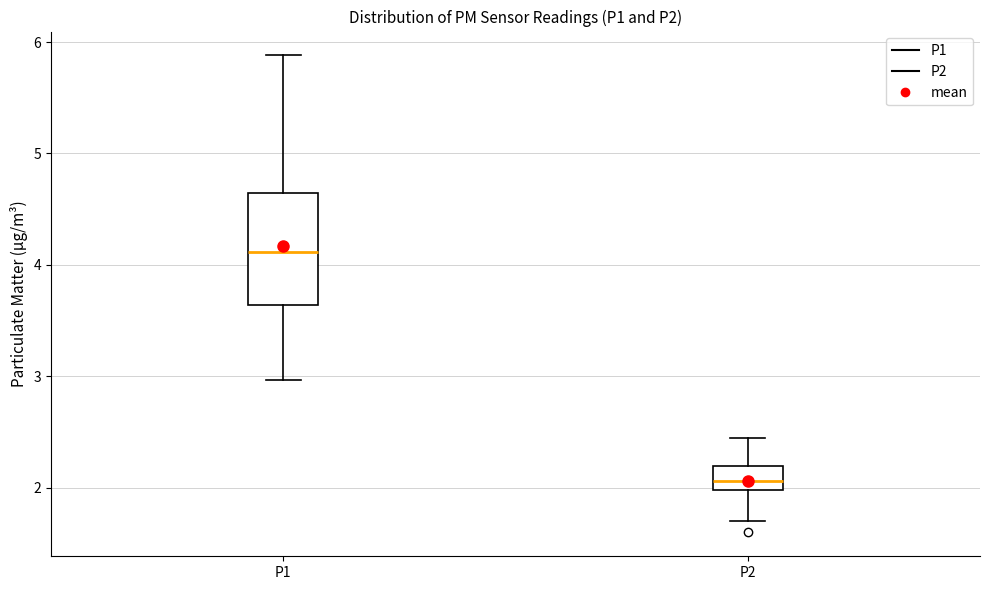

Reading left to right, read every box against the y-axis: the position of its median line, the range the box covers, and the ends of its whiskers. The values are not printed on the chart, so give them approximately, as read against the axis.

P1: median 4.1, box 3.6 to 4.6, whiskers 3.0 to 5.9
P2: median 2.1, box 2.0 to 2.2, whiskers 1.7 to 2.5